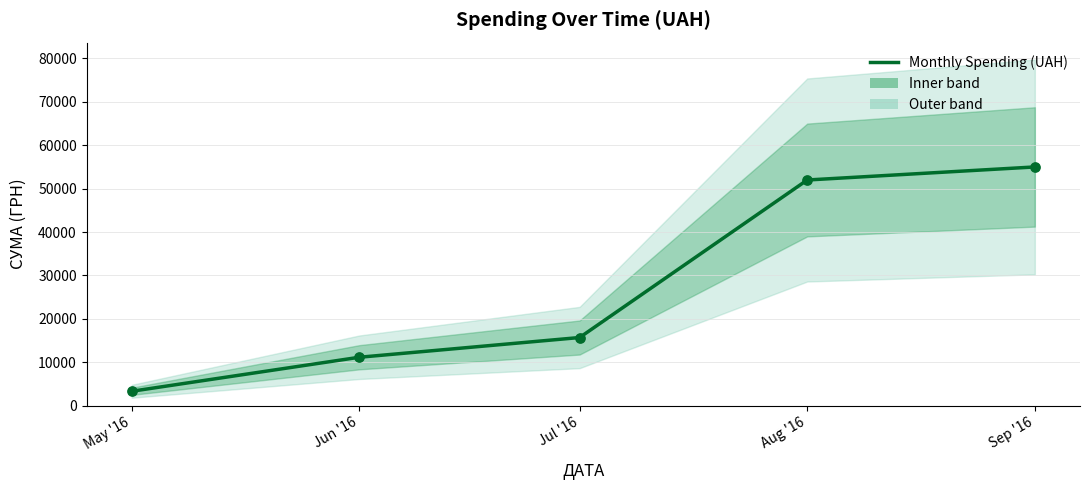

What is the change in value from May '16 to Jul '16?

+12386.1